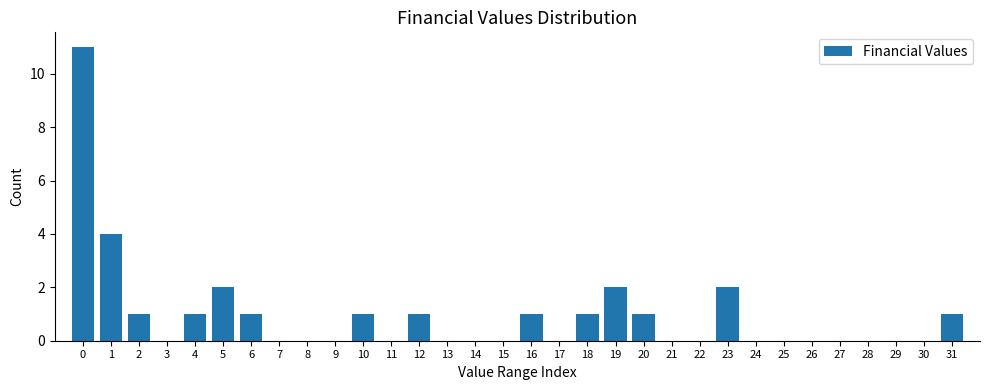

Is it true that the value at 0 is 6?

False